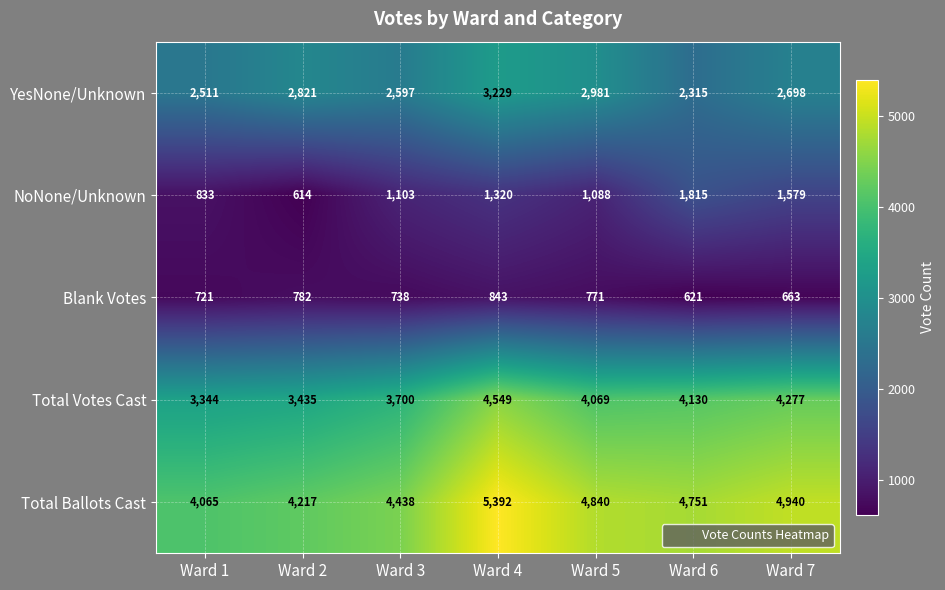

What is the spread (max minus min) of values at Ward 6?

4130